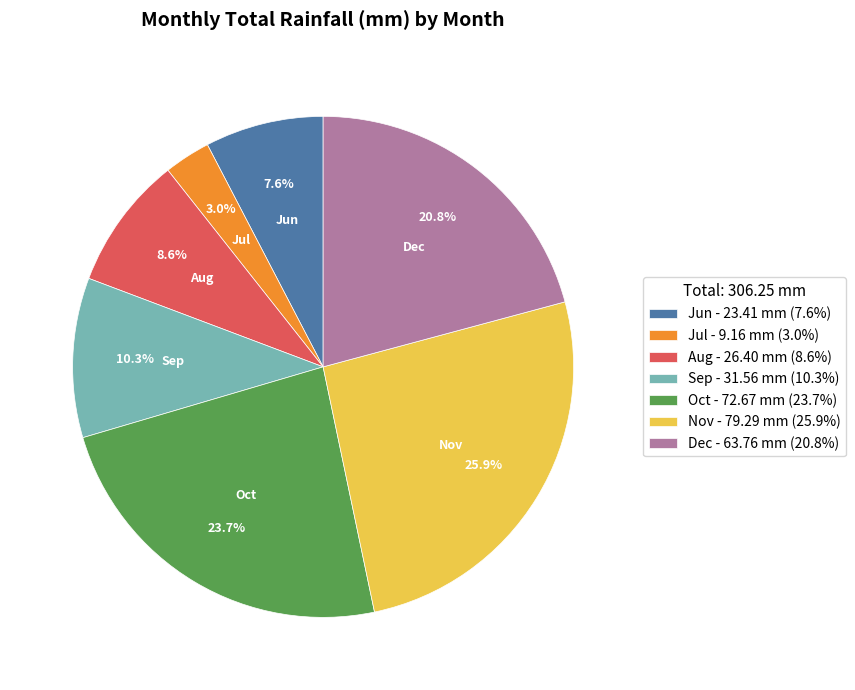

To the nearest percent, what is the average slice percentage?

14%